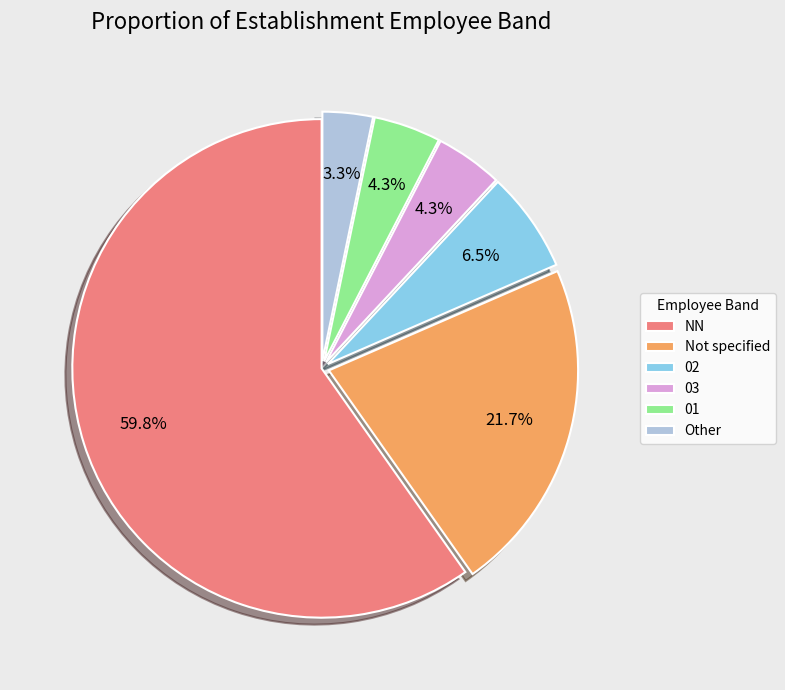

Is there a majority slice in this chart?

Yes